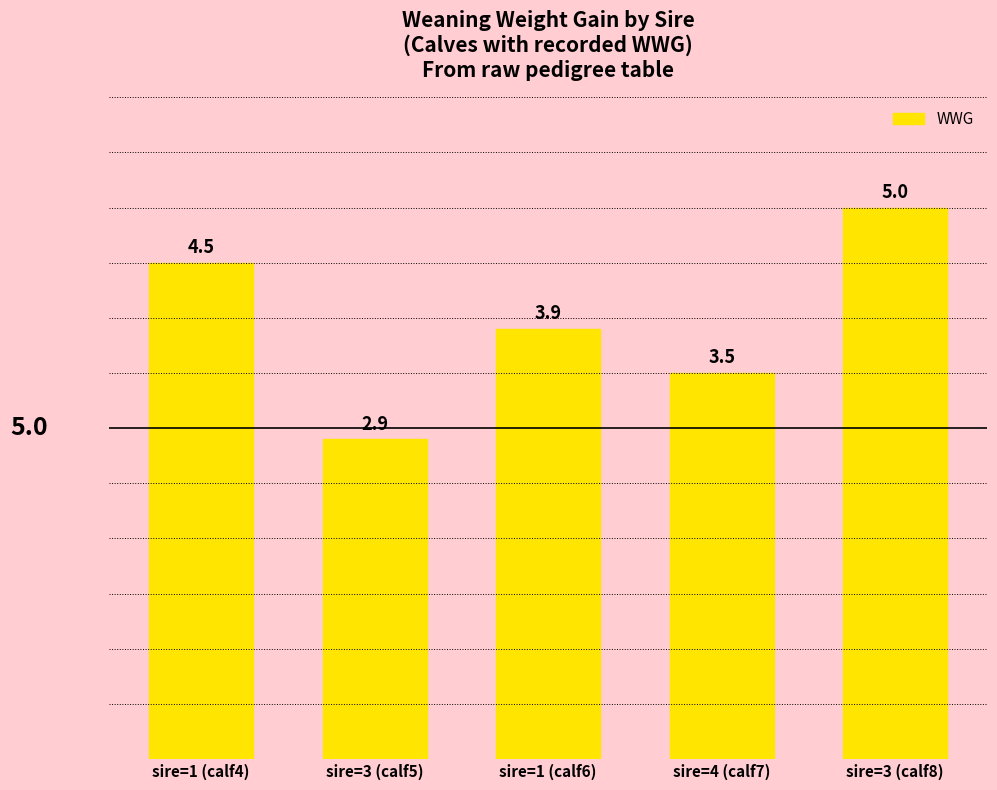

What is the value of the 5th bar from the left?

5.0